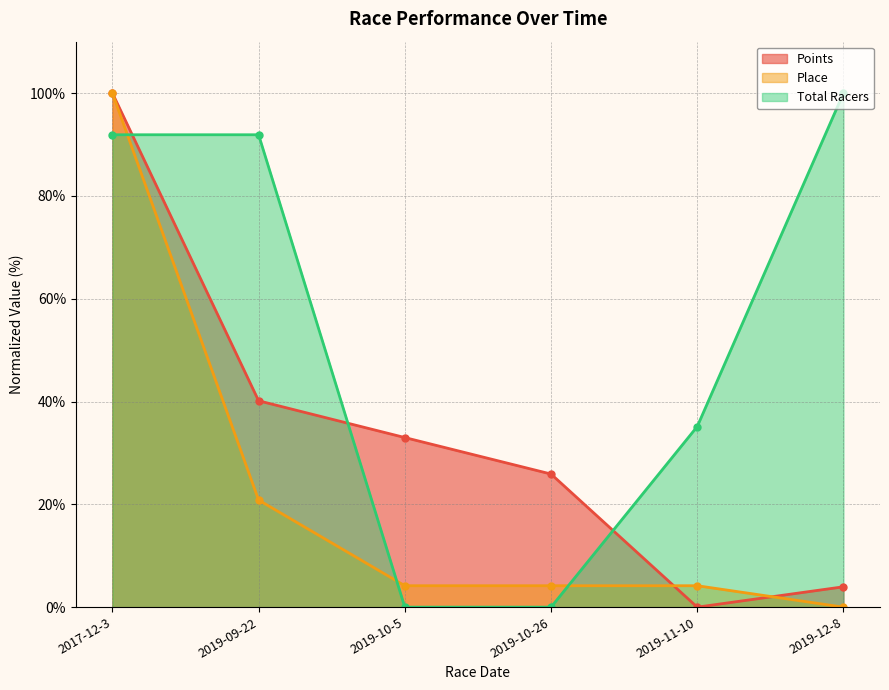

What is the label of the 5th point from the left?

2019-11-10